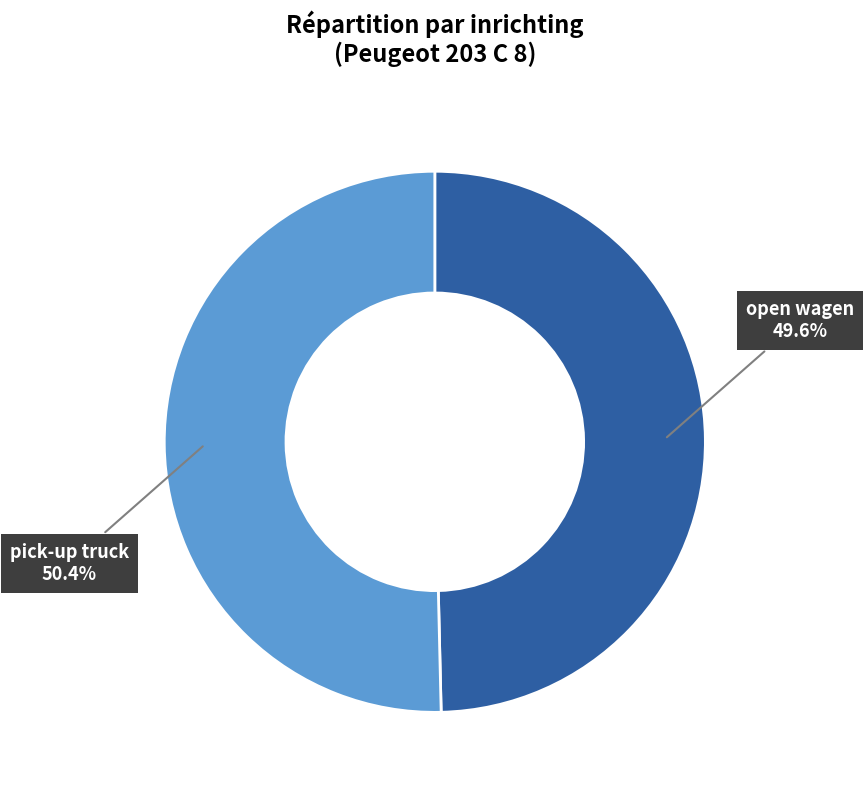

Does any single category account for the majority?

Yes